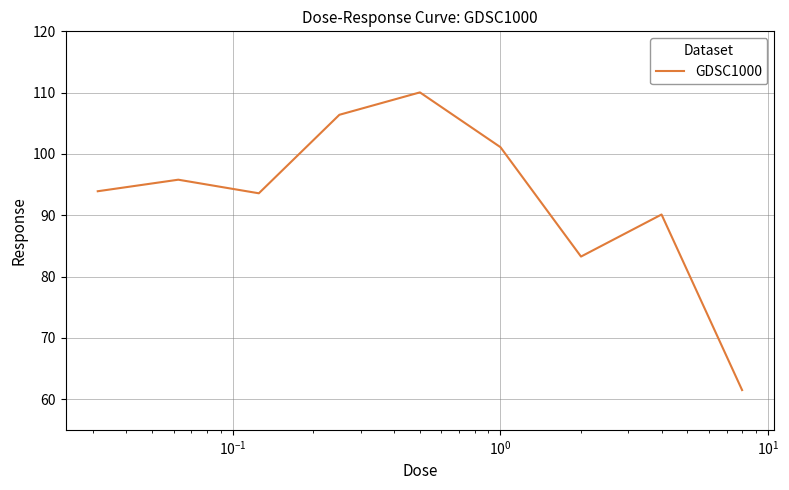

What is the difference between the maximum and minimum values?

48.6